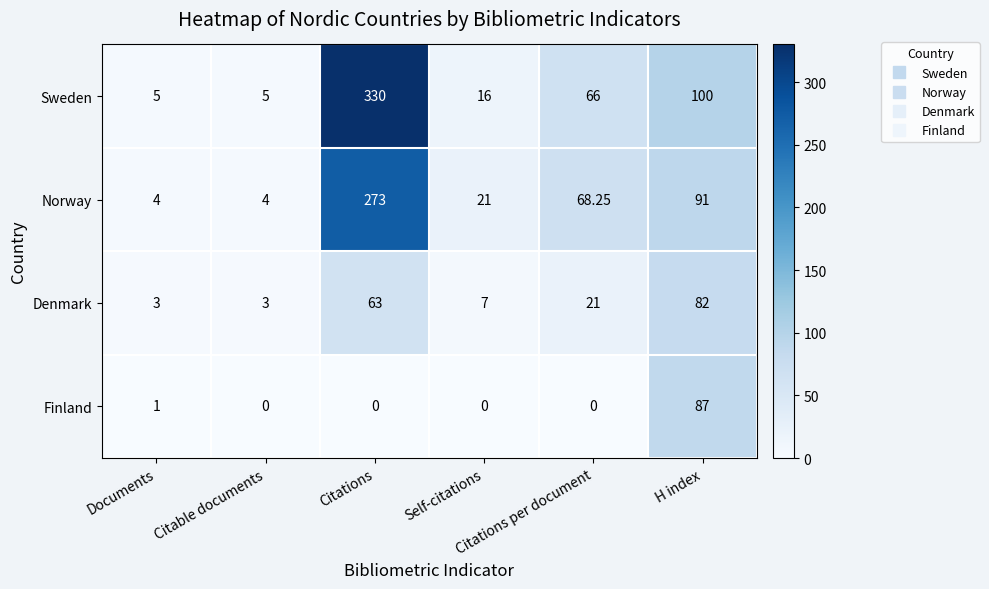

Which series has the largest total across all categories?

Sweden